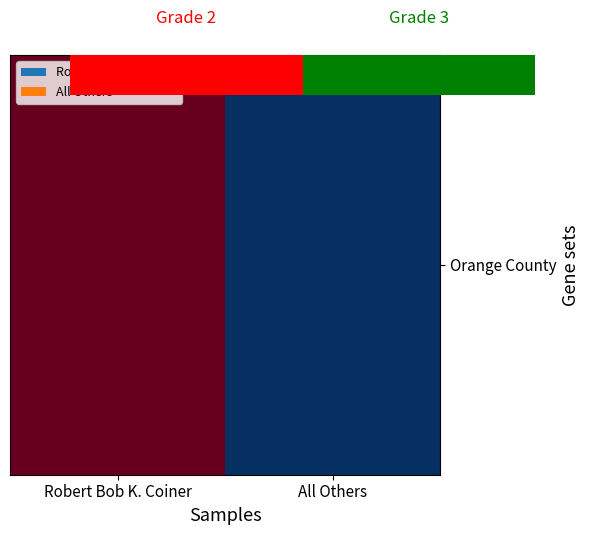

Rank the categories by value from highest to lowest.

Robert Bob K. Coiner, All Others